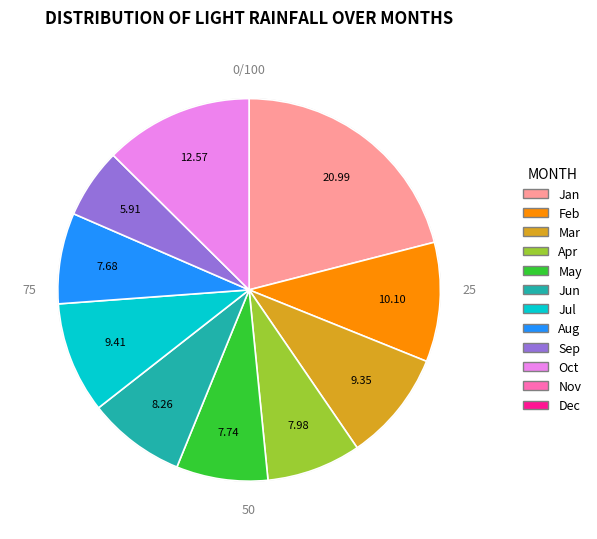

Does any single category account for the majority?

No